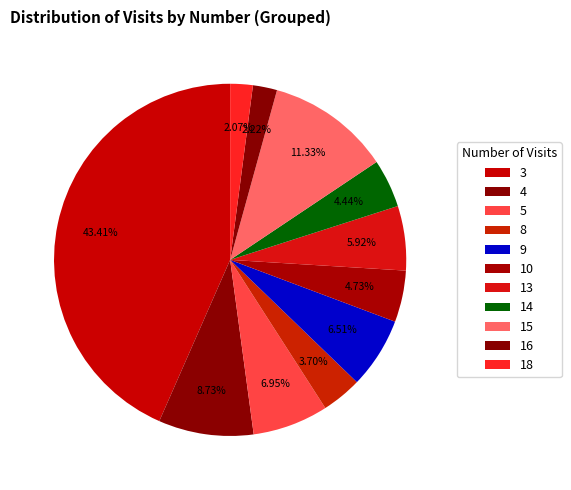

To the nearest percent, what is the average slice percentage?

9%